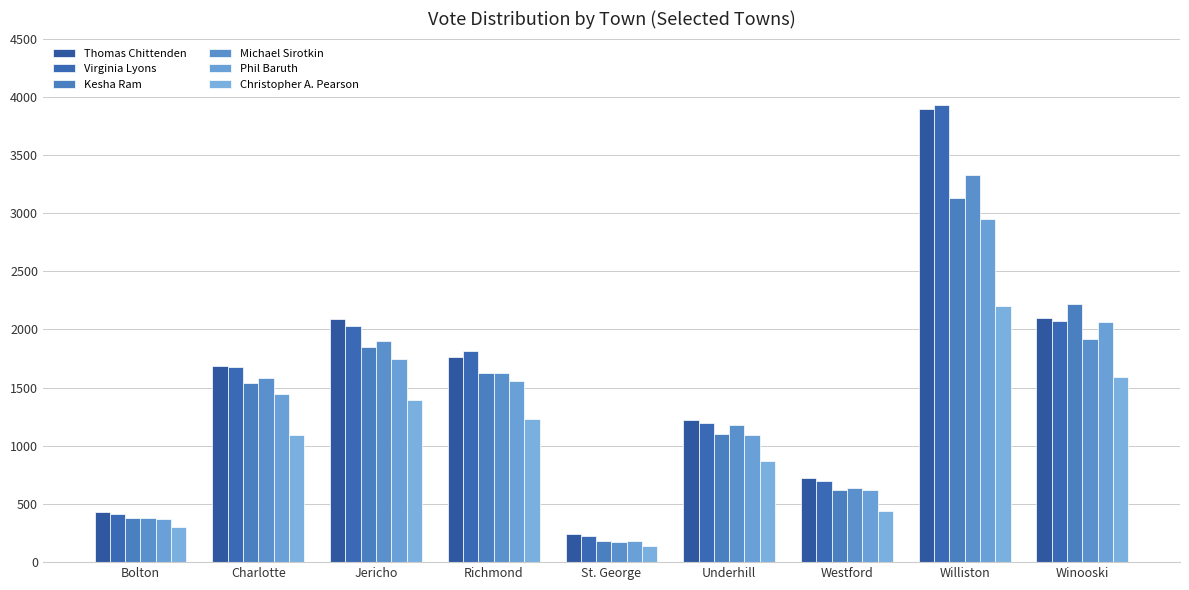

How many bars are there in total?

54